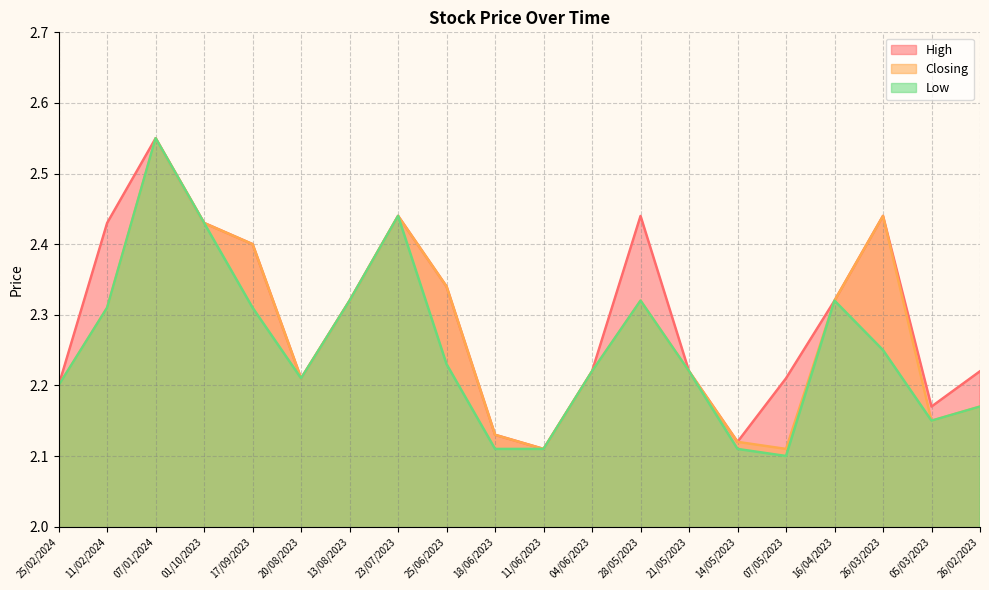

Which category has the lowest value in the High series?

11/06/2023